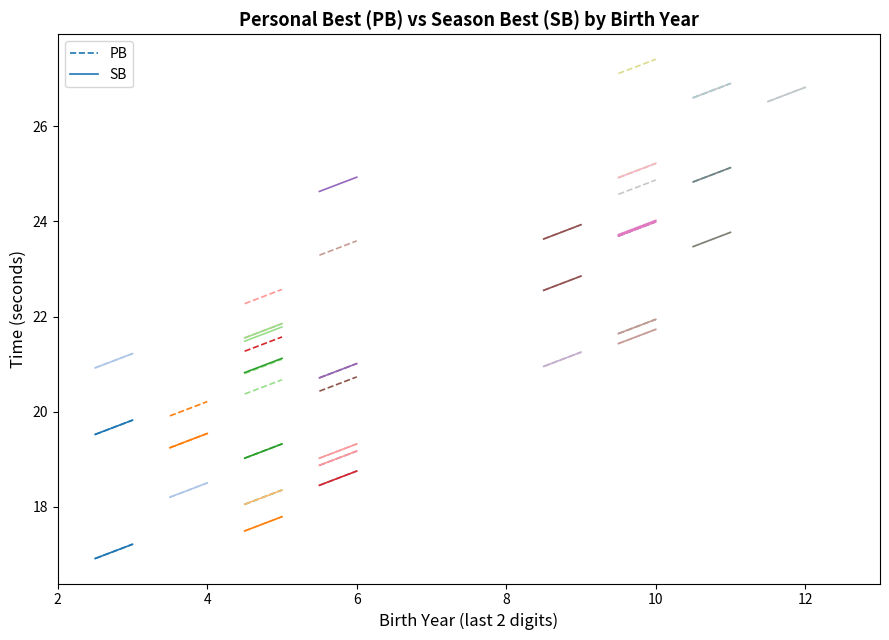

List the series in order of their peak value, highest first.

PB, SB